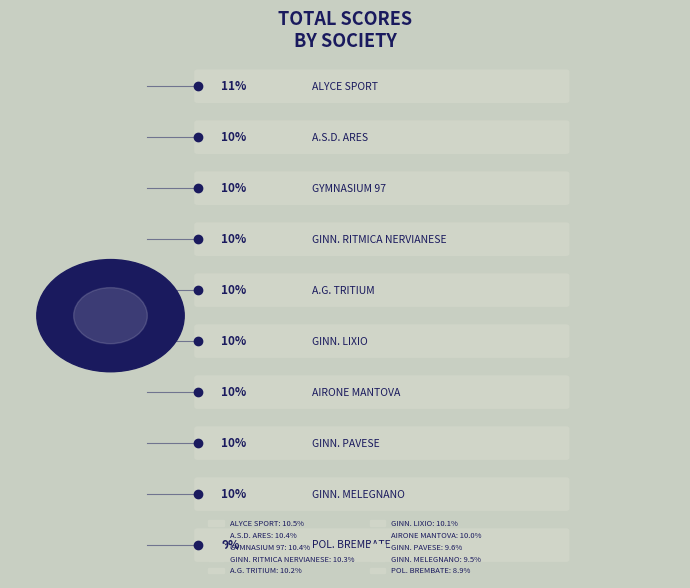

What percentage do POL. BREMBATE and GINN. PAVESE together represent?

18.5%